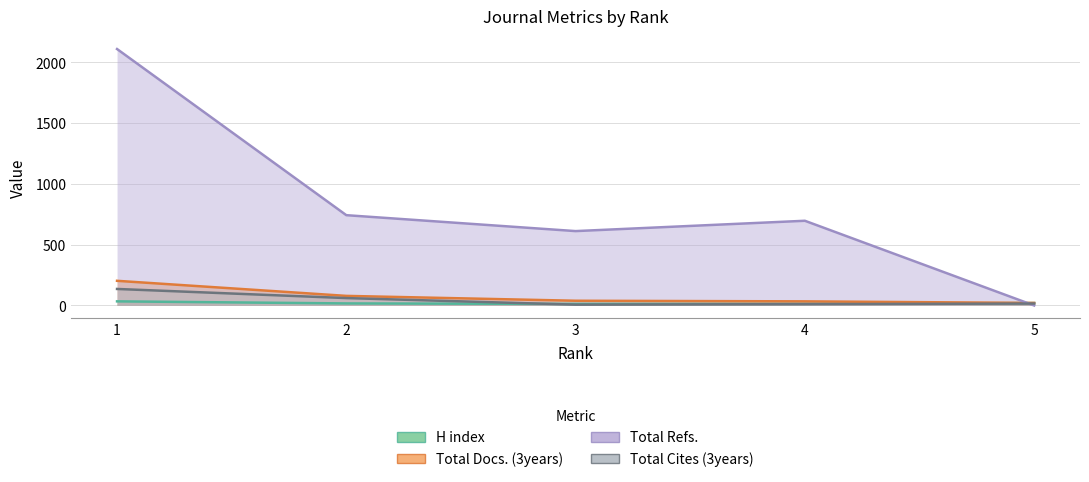

Which has a higher value, 1 or 5?

1